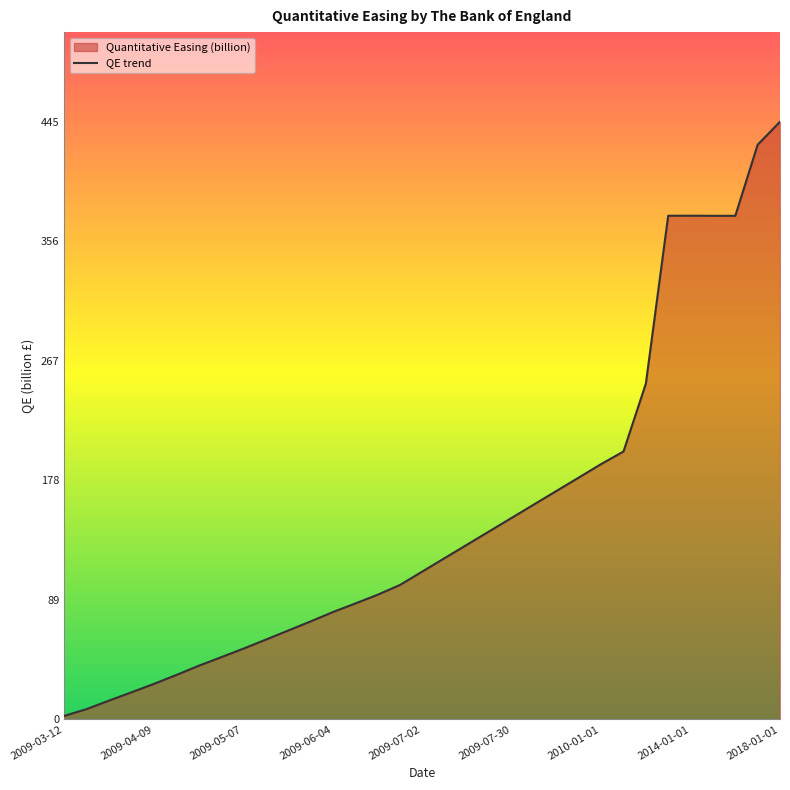

The value at 2009-07-02 is 35.4. True or false?

False